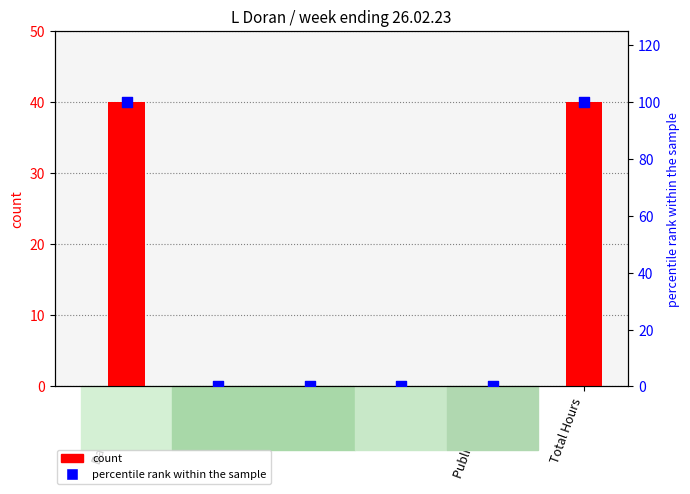

Which series has the widest spread of Y values?

percentile rank within the sample